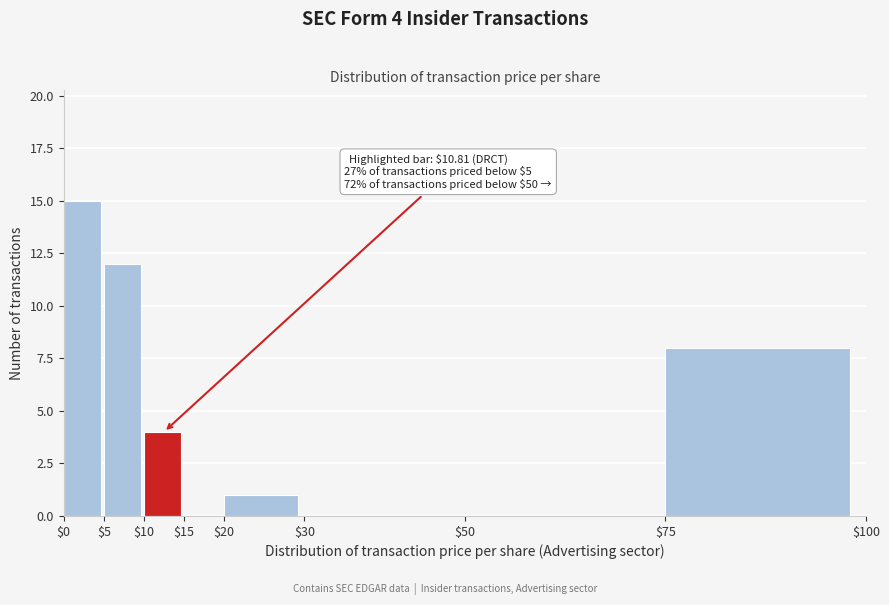

Over which range of the x-axis is the bar tallest?

$0 to $5